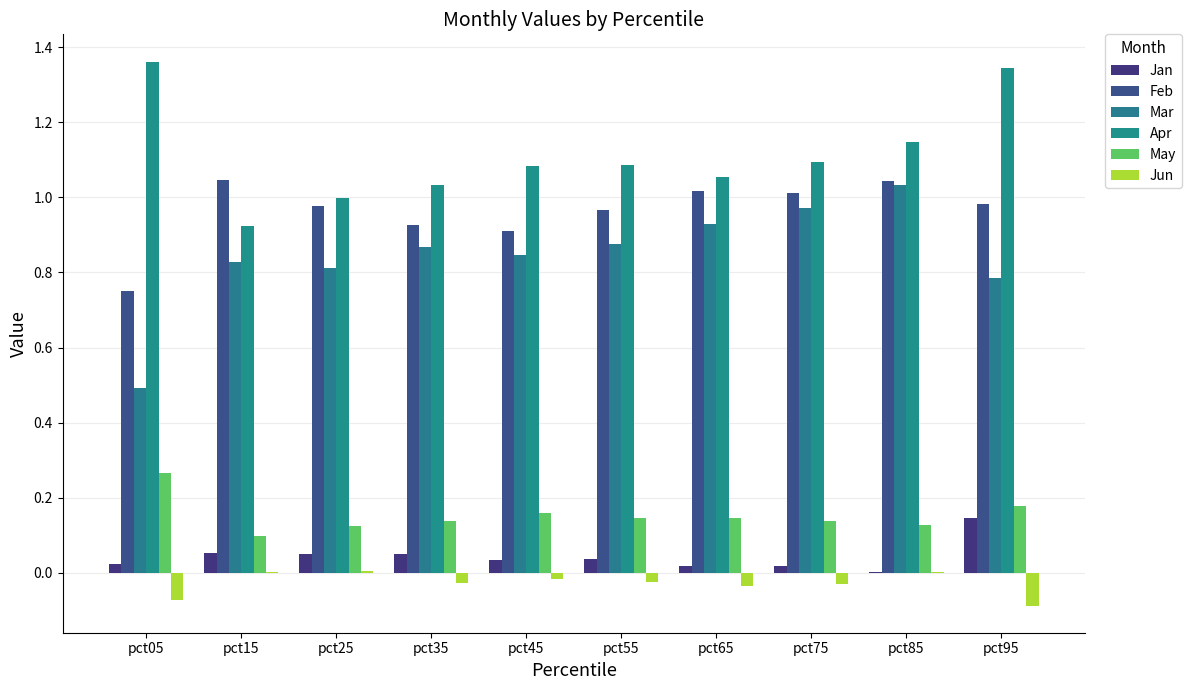

At which category does the chart reach its minimum across all series?

pct95